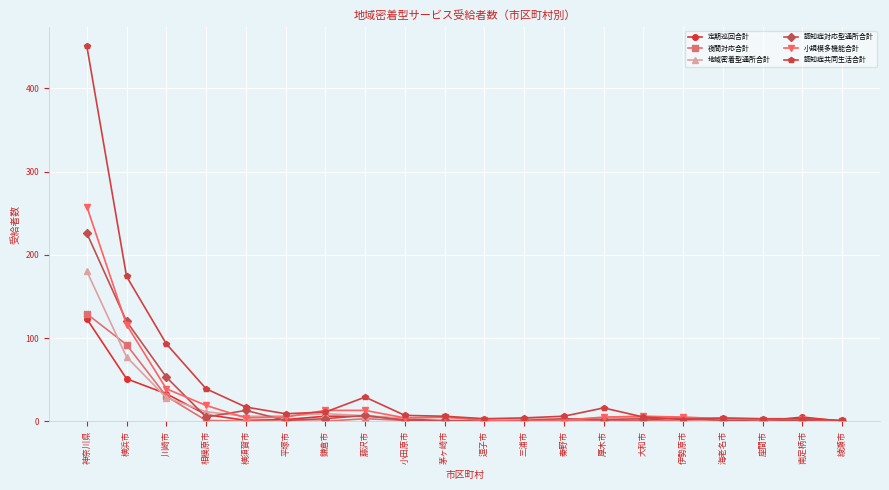

At which category is the sum across all series the highest?

神奈川県